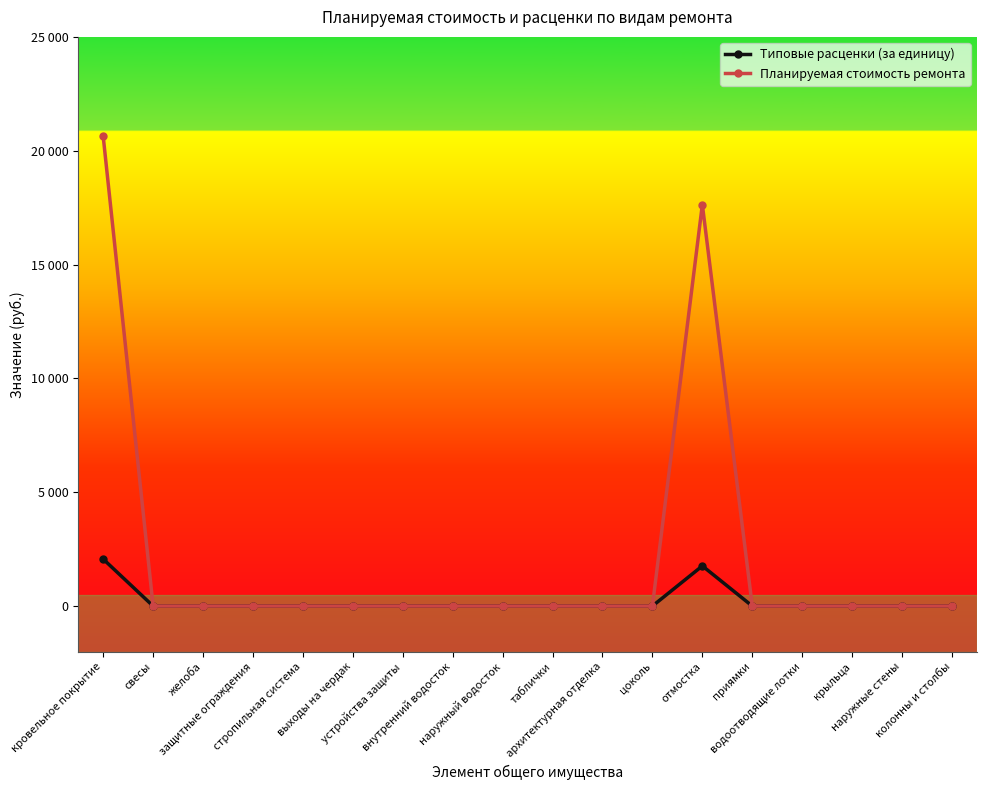

Which series changed the most between стропильная система and архитектурная отделка?

Типовые расценки (за единицу)